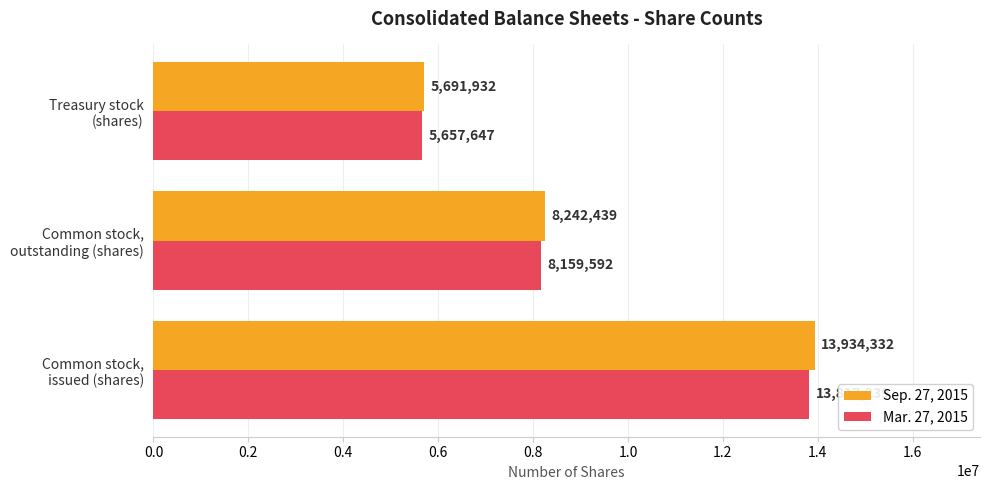

At how many categories does at least one series exceed 6785069?

2